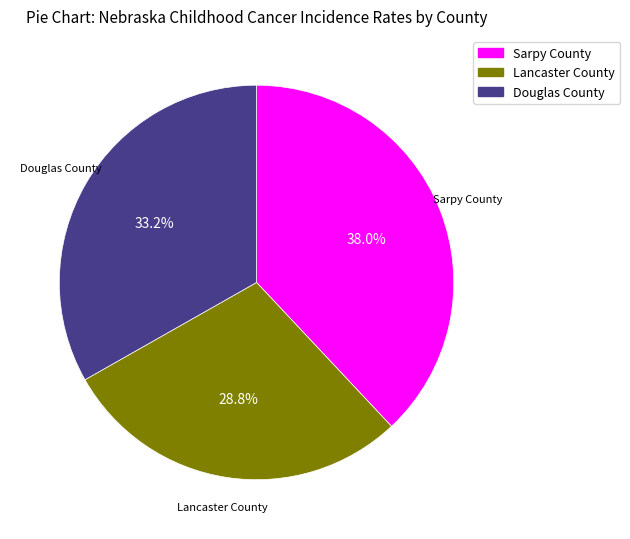

Which slice is the largest?

Sarpy County